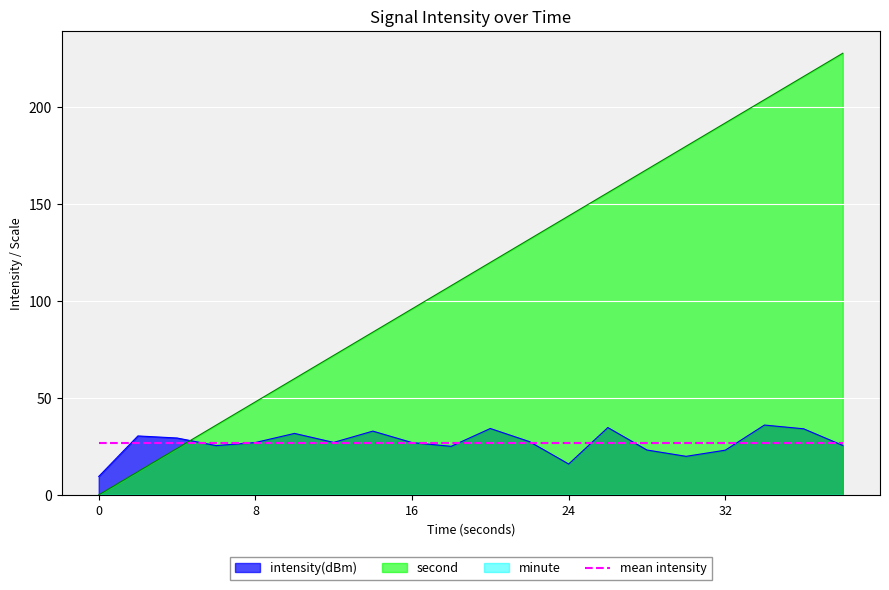

What is the maximum value for second?

228.0